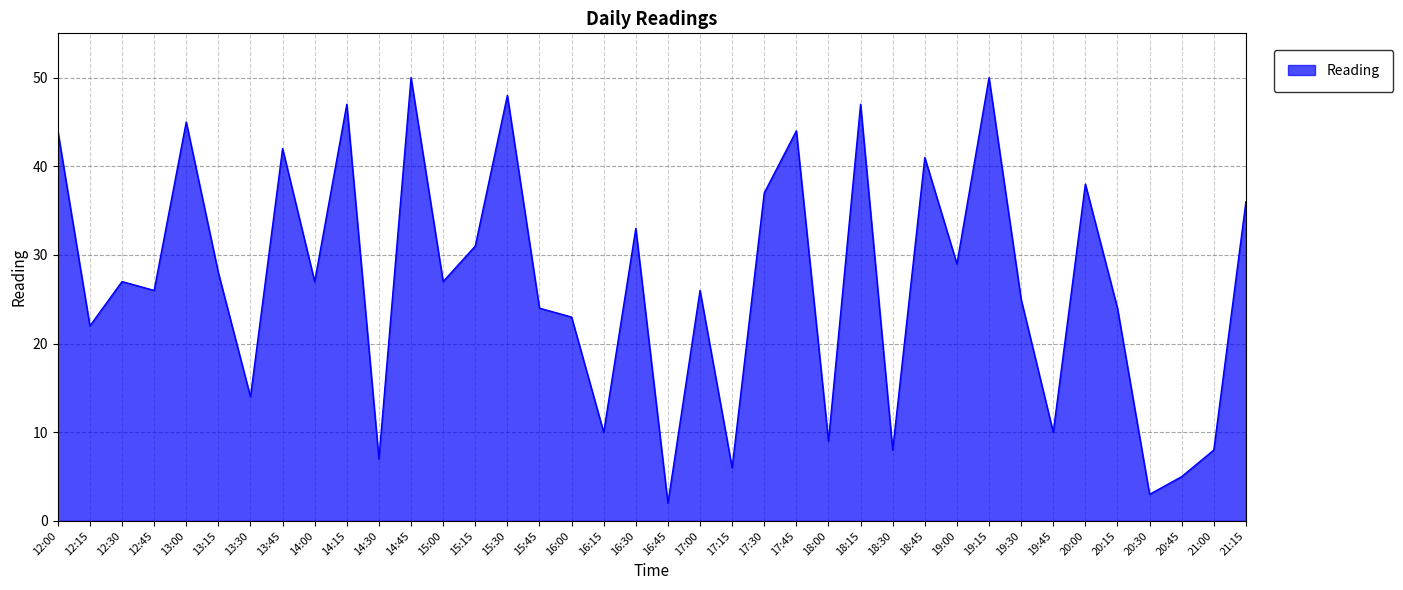

What is the sum of the values at 16:00 and 19:15?

73